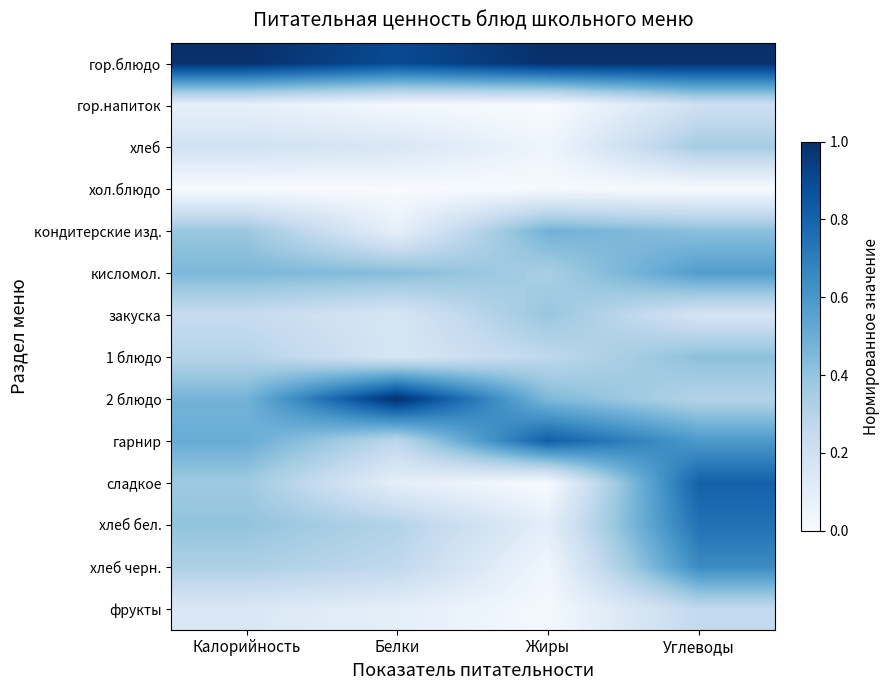

Reading right to left, what are all the values shown in this chart?

гор.блюдо: Углеводы=1.0	Жиры=1.0	Белки=0.9	Калорийность=1.0
гор.напиток: Углеводы=0.2	Жиры=0.0	Белки=0.0	Калорийность=0.1
хлеб: Углеводы=0.4	Жиры=0.0	Белки=0.2	Калорийность=0.2
хол.блюдо: Углеводы=0.0	Жиры=0.0	Белки=0.0	Калорийность=0.0
кондитерские изд.: Углеводы=0.4	Жиры=0.5	Белки=0.1	Калорийность=0.4
кисломол.: Углеводы=0.6	Жиры=0.3	Белки=0.4	Калорийность=0.5
закуска: Углеводы=0.2	Жиры=0.4	Белки=0.2	Калорийность=0.2
1 блюдо: Углеводы=0.4	Жиры=0.3	Белки=0.2	Калорийность=0.3
2 блюдо: Углеводы=0.3	Жиры=0.5	Белки=1.0	Калорийность=0.5
гарнир: Углеводы=0.6	Жиры=0.8	Белки=0.3	Калорийность=0.5
сладкое: Углеводы=0.8	Жиры=0.0	Белки=0.1	Калорийность=0.4
хлеб бел.: Углеводы=0.7	Жиры=0.1	Белки=0.3	Калорийность=0.4
хлеб черн.: Углеводы=0.6	Жиры=0.0	Белки=0.3	Калорийность=0.3
фрукты: Углеводы=0.3	Жиры=0.0	Белки=0.1	Калорийность=0.1